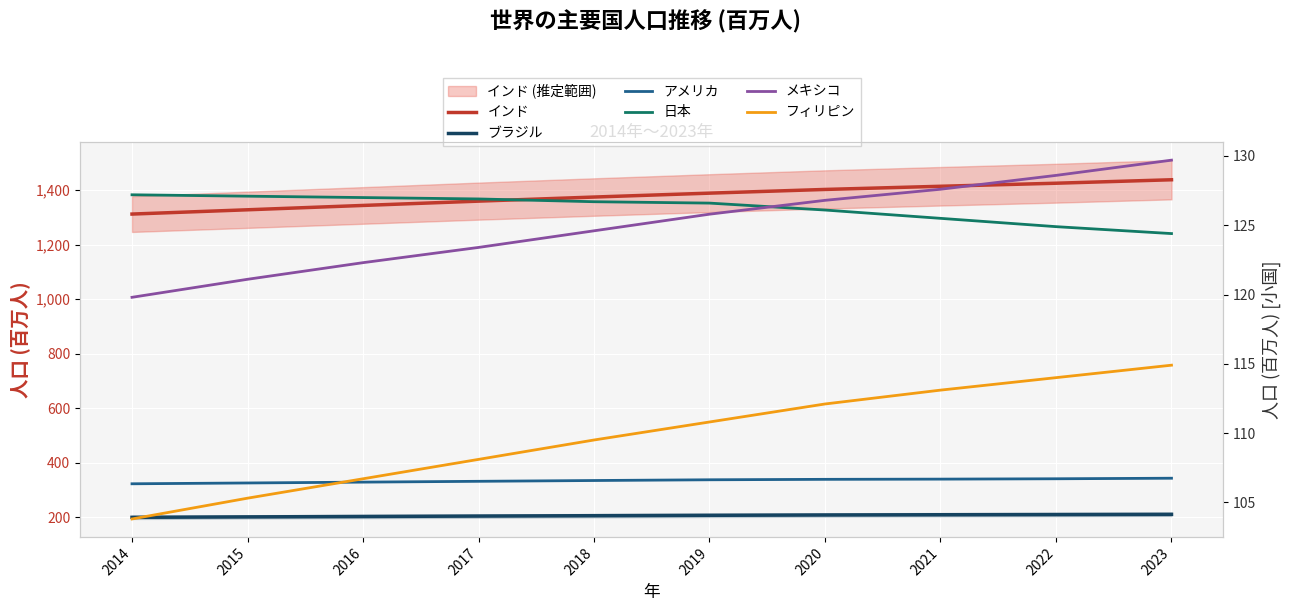

What is the difference between the maximum and minimum values in the 日本 series?

2.8